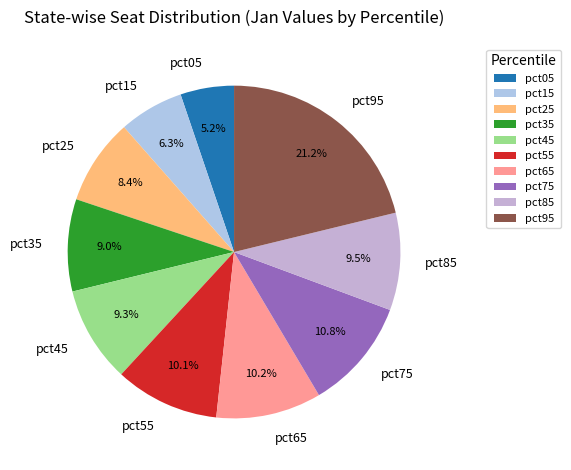

Is there a majority slice in this chart?

No